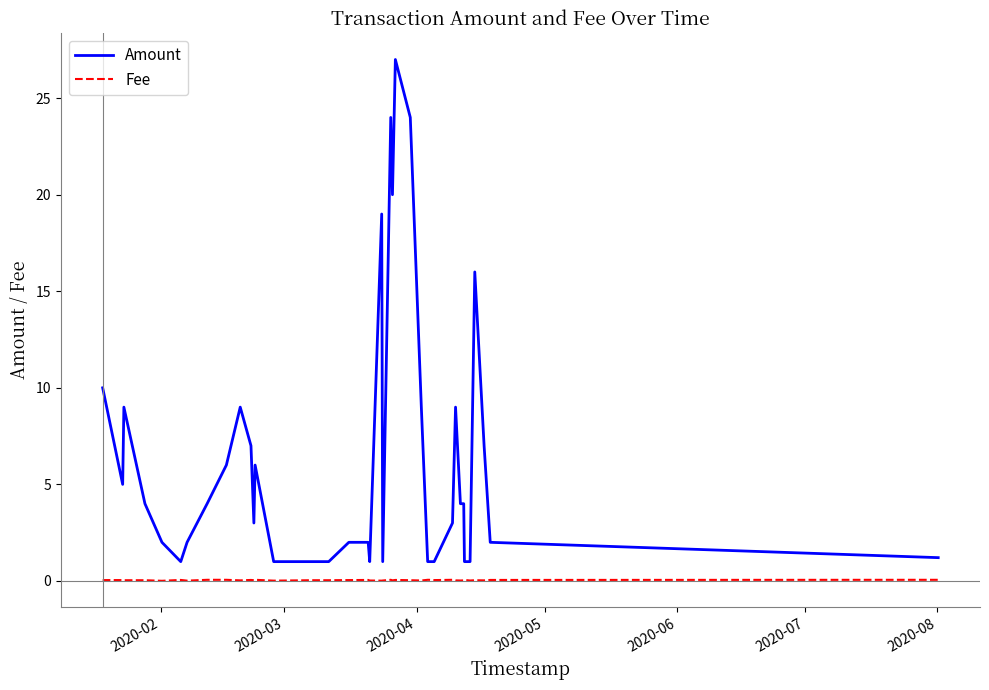

True or false: Amount and Fee intersect in this chart.

False